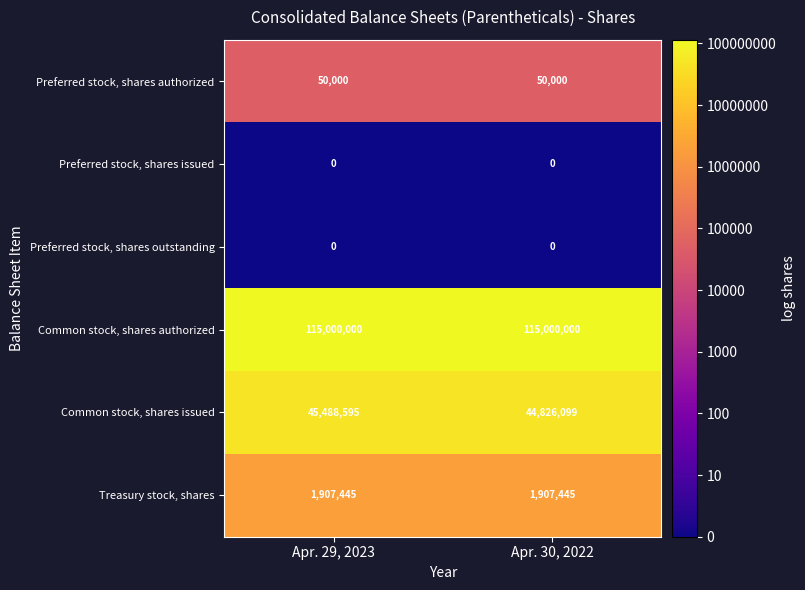

What is the average value of the Preferred stock, shares authorized series?

50000